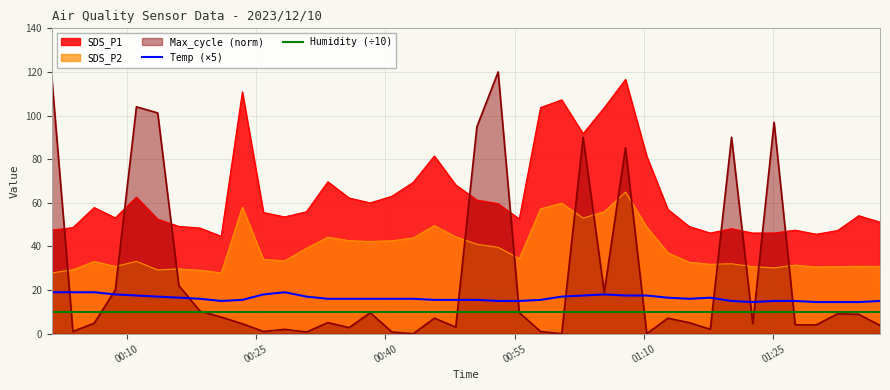

What is the value of the Humidity (÷10) point at the 17th from the left?

10.0